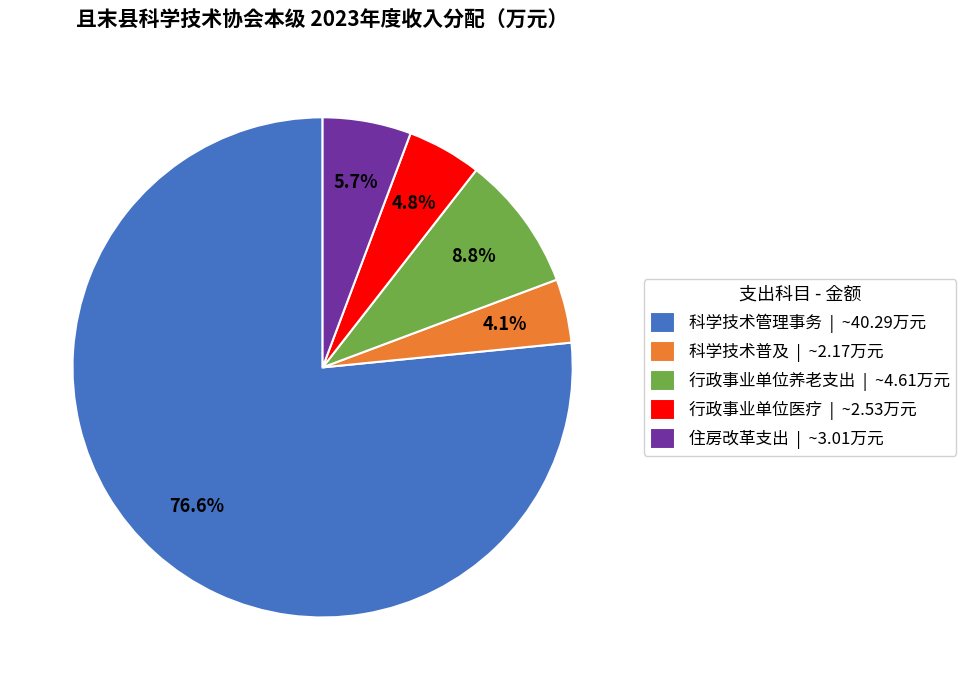

To the nearest percent, what percentage of the pie is 科学技术普及?

4%